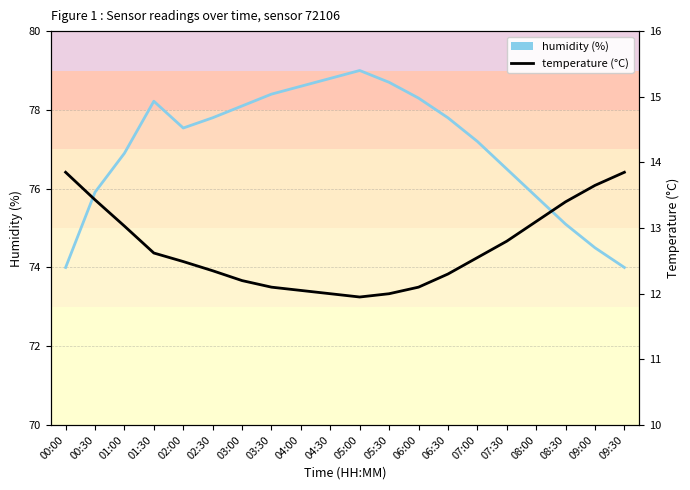

Between 08:00 and 00:00, which is larger?

08:00